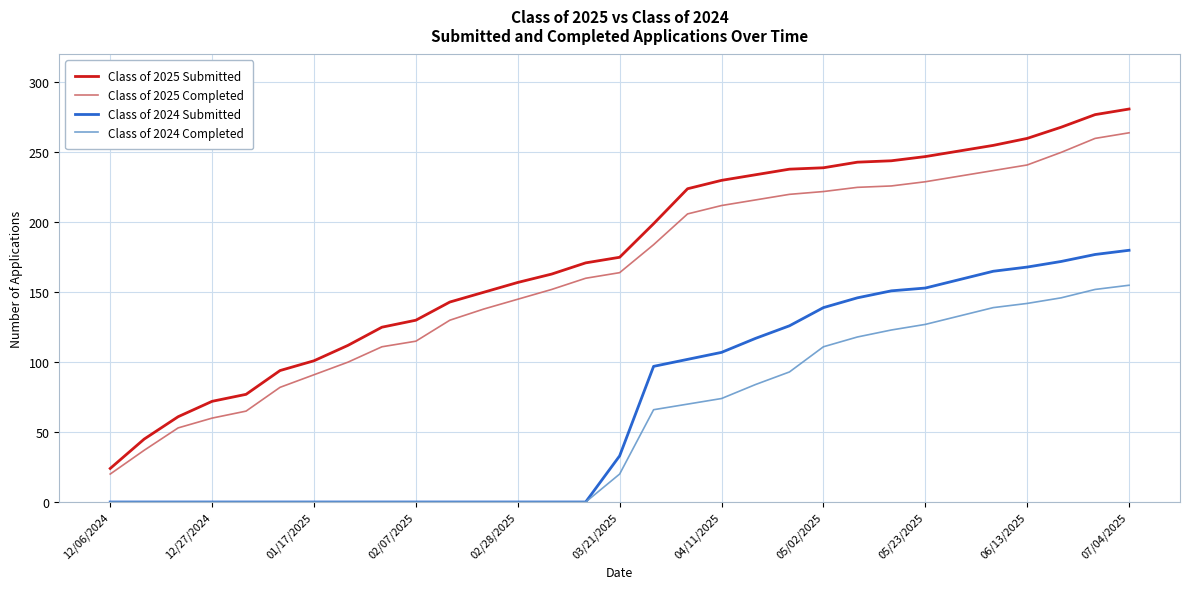

Which series has the widest spread of values?

Class of 2025 Submitted